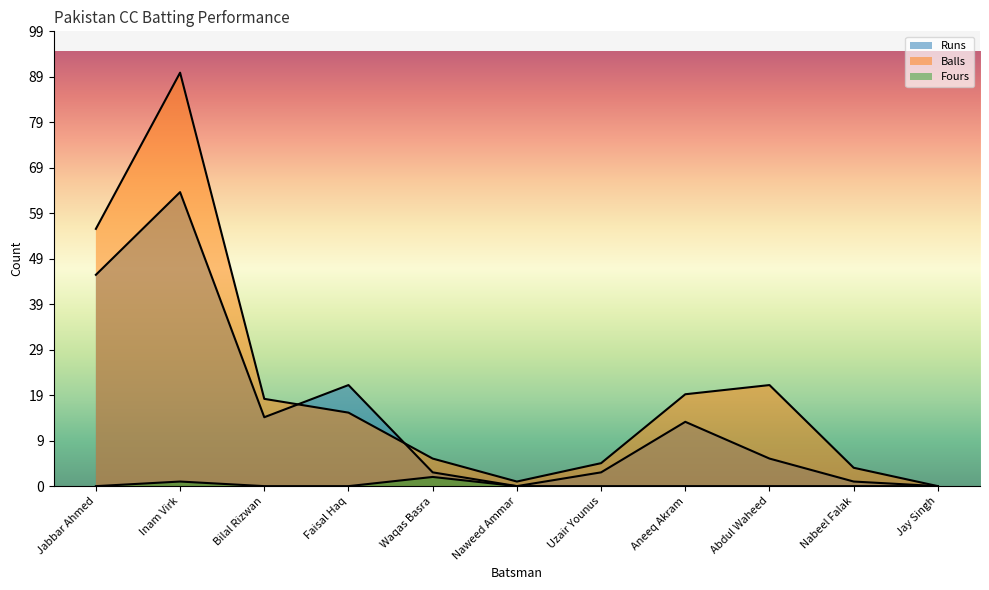

What is the label of the 11th point from the right?

Jabbar Ahmed